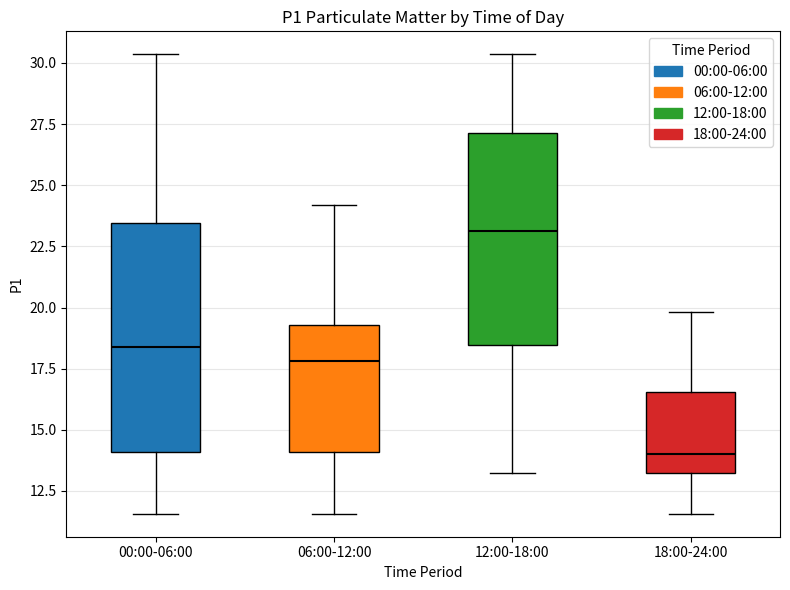

Reading left to right, read every box against the y-axis: the position of its median line, the range the box covers, and the ends of its whiskers. The values are not printed on the chart, so give them approximately, as read against the axis.

00:00-06:00: median 18.5, box 14.0 to 23.5, whiskers 11.5 to 30.5
06:00-12:00: median 18.0, box 14.0 to 19.5, whiskers 11.5 to 24.0
12:00-18:00: median 23.0, box 18.5 to 27.0, whiskers 13.5 to 30.5
18:00-24:00: median 14.0, box 13.0 to 16.5, whiskers 11.5 to 20.0